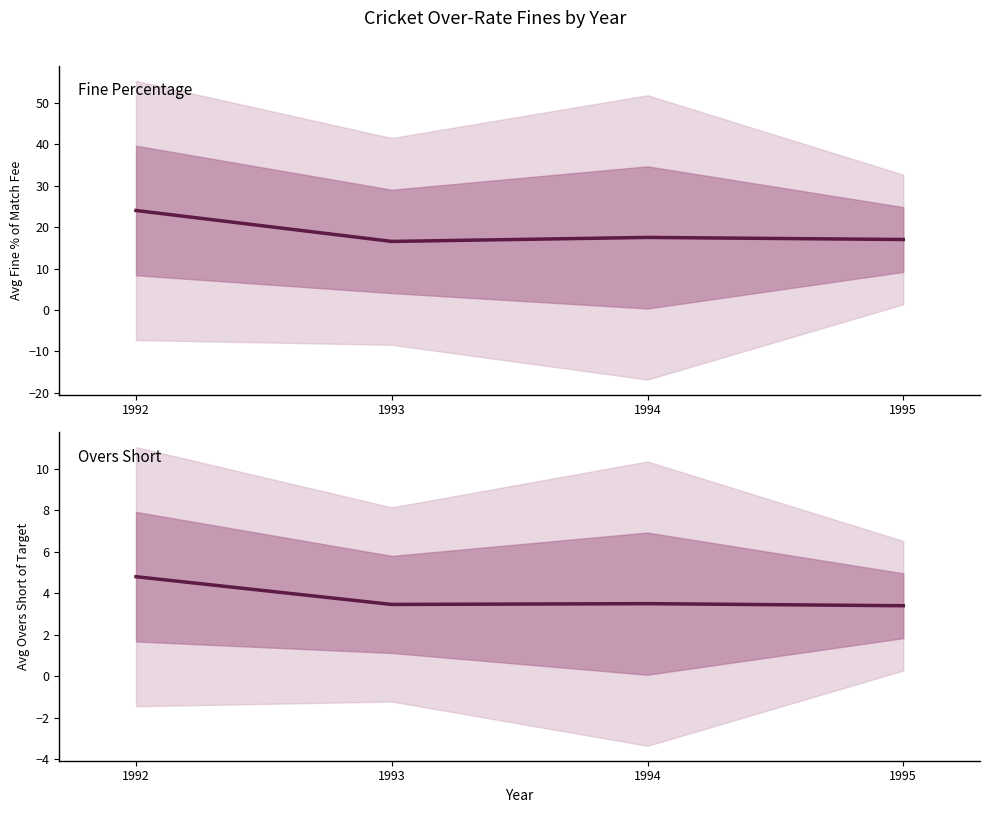

At how many categories does at least one series exceed 7?

4